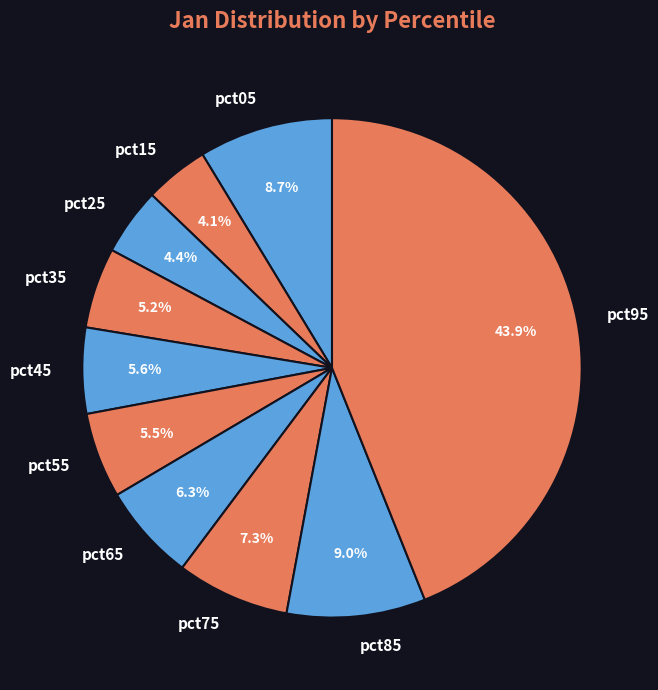

What percentage is the pct65 slice, to the nearest percent?

6%